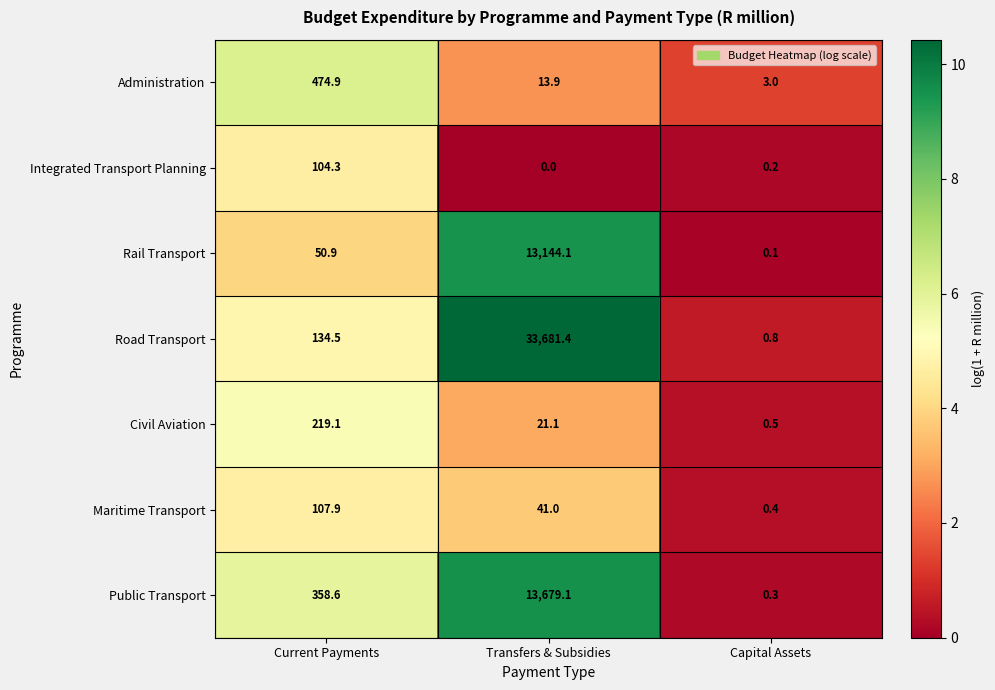

Which series has the largest range (max minus min)?

Road Transport